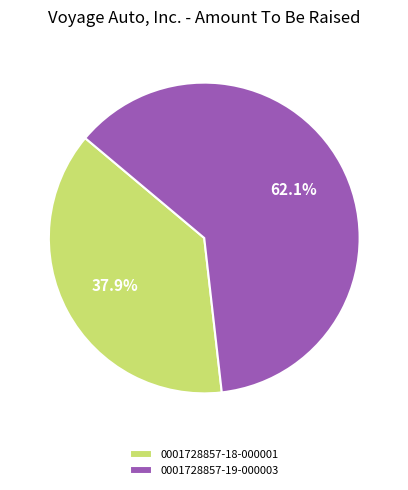

How many slices are in this pie chart?

2